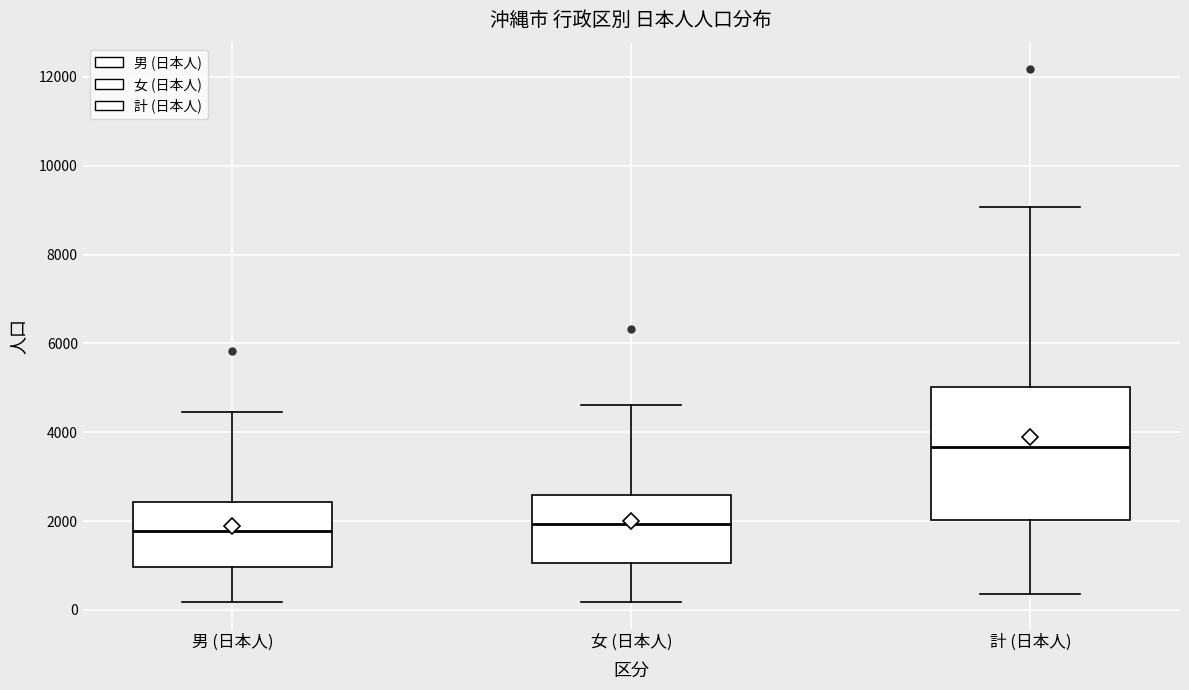

Which box has the highest median line?

計 (日本人)